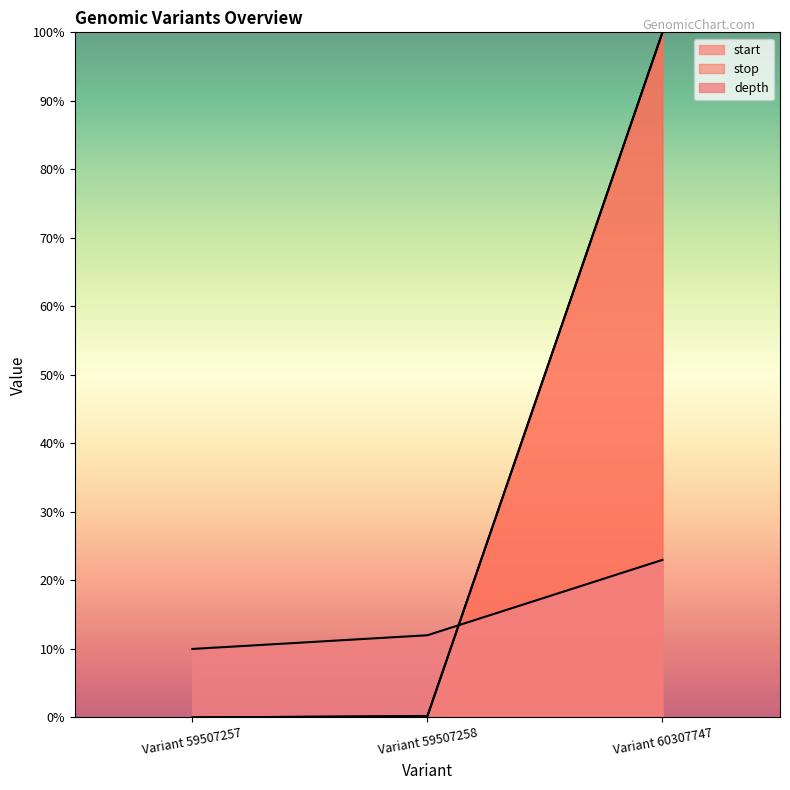

Rank the categories by stop value from highest to lowest.

Variant 60307747, Variant 59507258, Variant 59507257